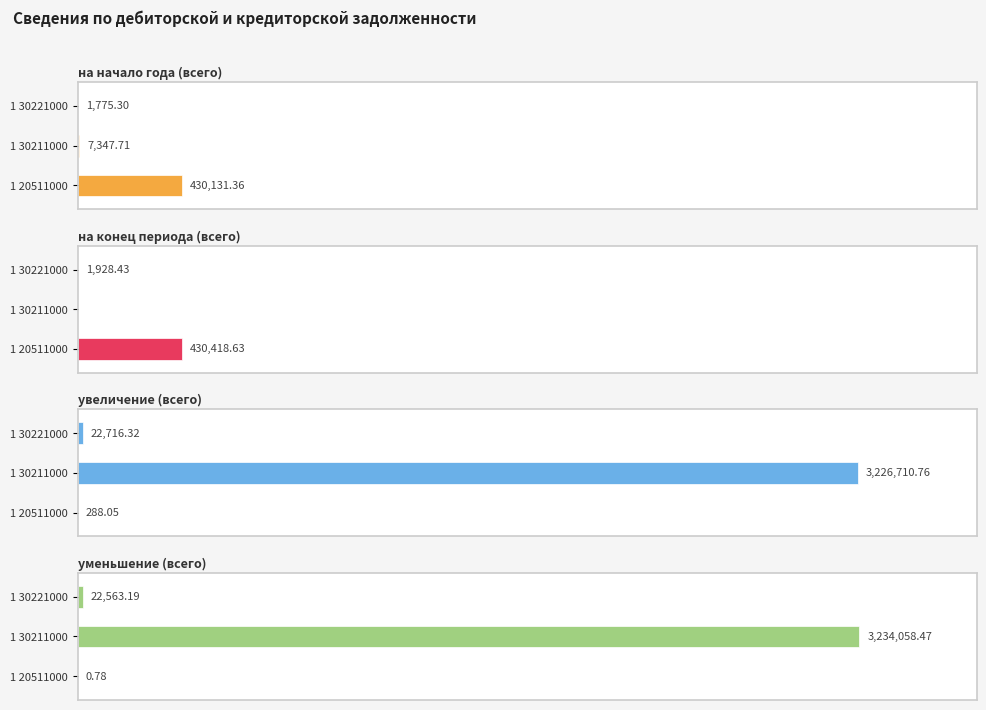

Reading left to right, extract all data points from this chart.

на начало года (всего): 430131.4	7347.7	1775.3
на конец периода (всего): 430418.6	0.0	1928.4
увеличение (всего): 288.1	3226710.8	22716.3
уменьшение (всего): 0.8	3234058.5	22563.2